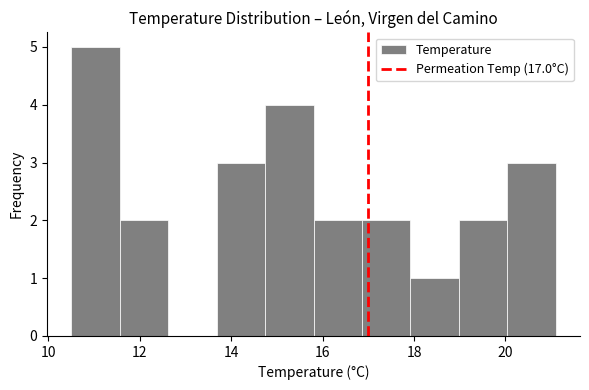

How tall is the bar that spans 20.04 to 21.10 on the x-axis? Neither the bar edges nor the heights are printed on the chart, so give them approximately, as read against the axes.

3